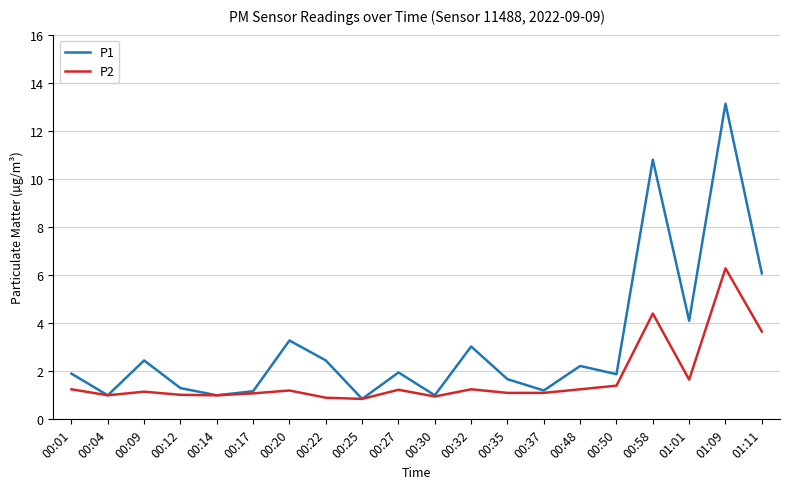

What is the total value across all series at 00:32?

4.3